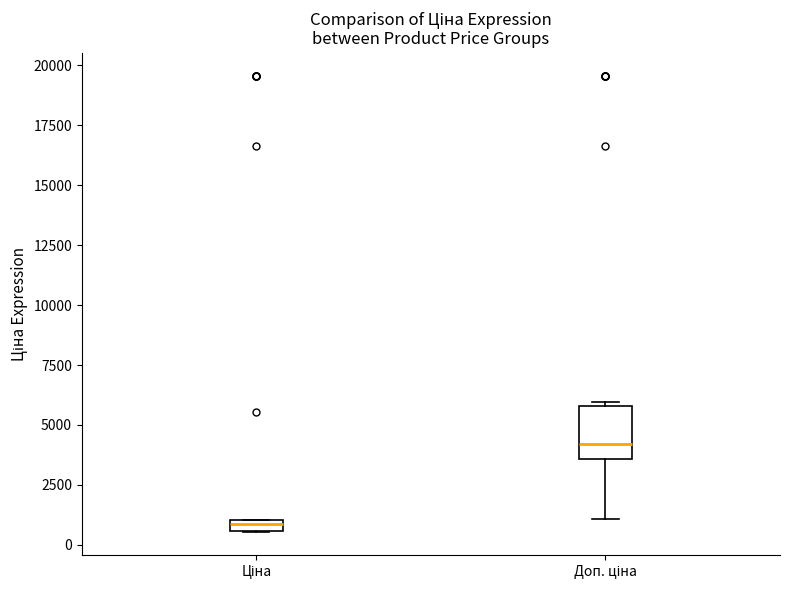

Which box is the tallest, from its lower edge to its upper edge?

Доп. ціна